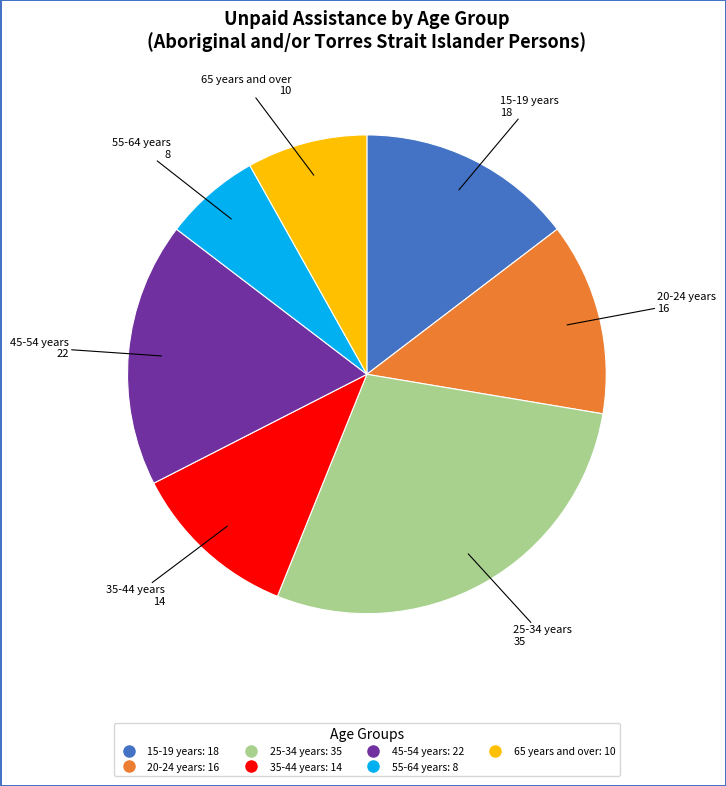

Do 35-44 years and 45-54 years together represent more than half of the pie?

No